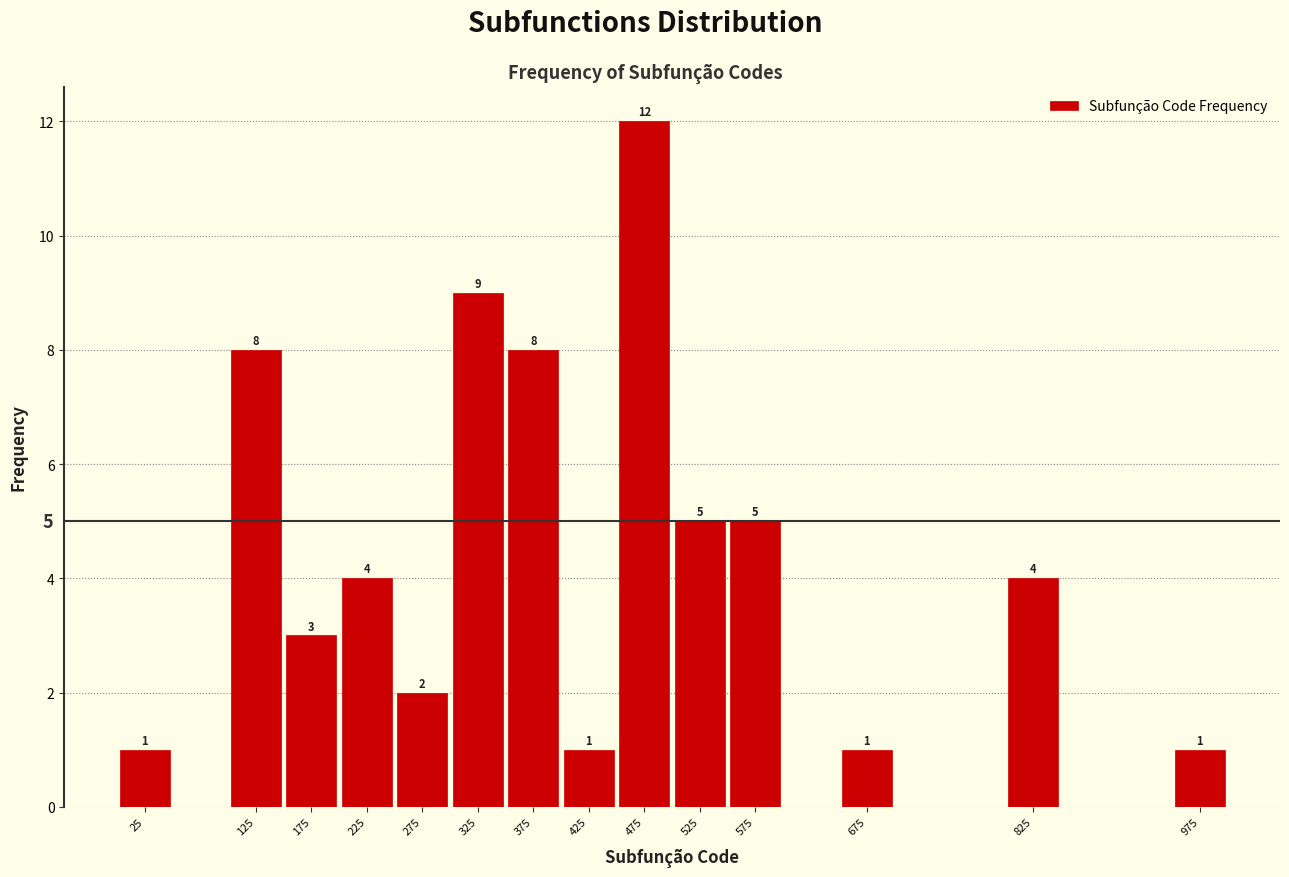

Reading left to right, list all the values displayed in this chart.

25=1	125=8	175=3	225=4	275=2	325=9	375=8	425=1	475=12	525=5	575=5	675=1	825=4	975=1